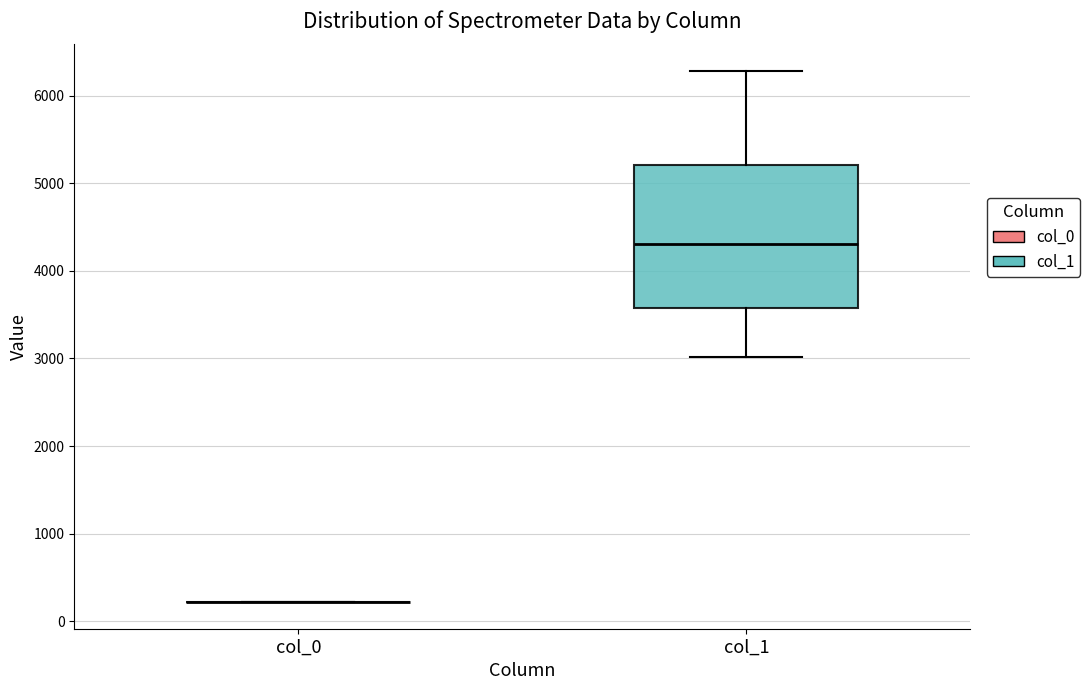

Reading left to right, transcribe this box plot: for each box, give where its median line is, the range the box spans, and where its two whiskers end, as read against the y-axis. The values are not printed on the chart, so give them approximately, as read against the axis.

col_0: box collapsed to a line at 200, whiskers 200 to 200
col_1: median 4300, box 3600 to 5200, whiskers 3000 to 6300